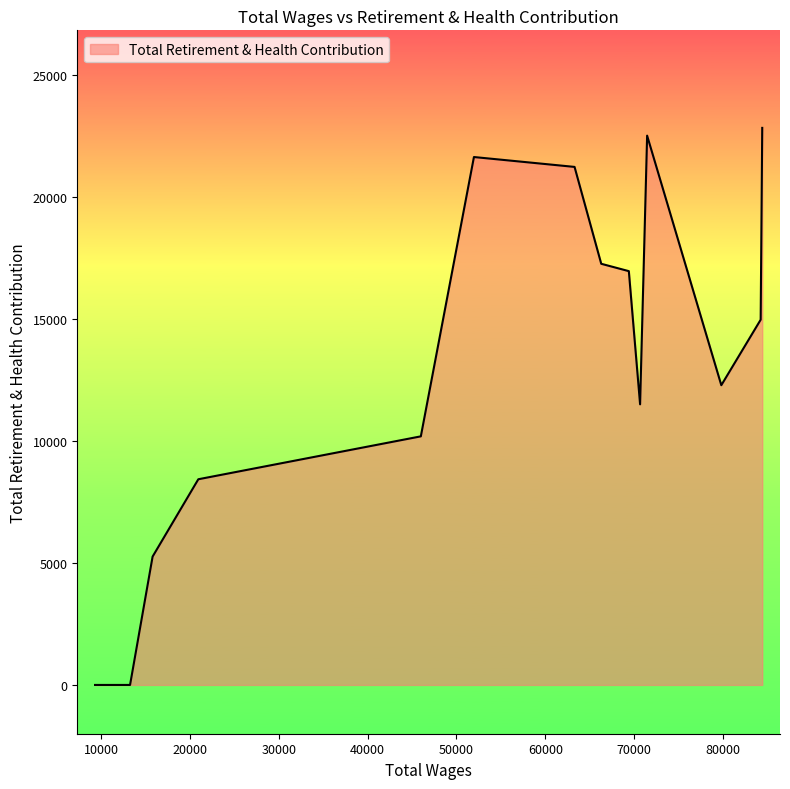

What is the maximum value shown in the chart?

22841